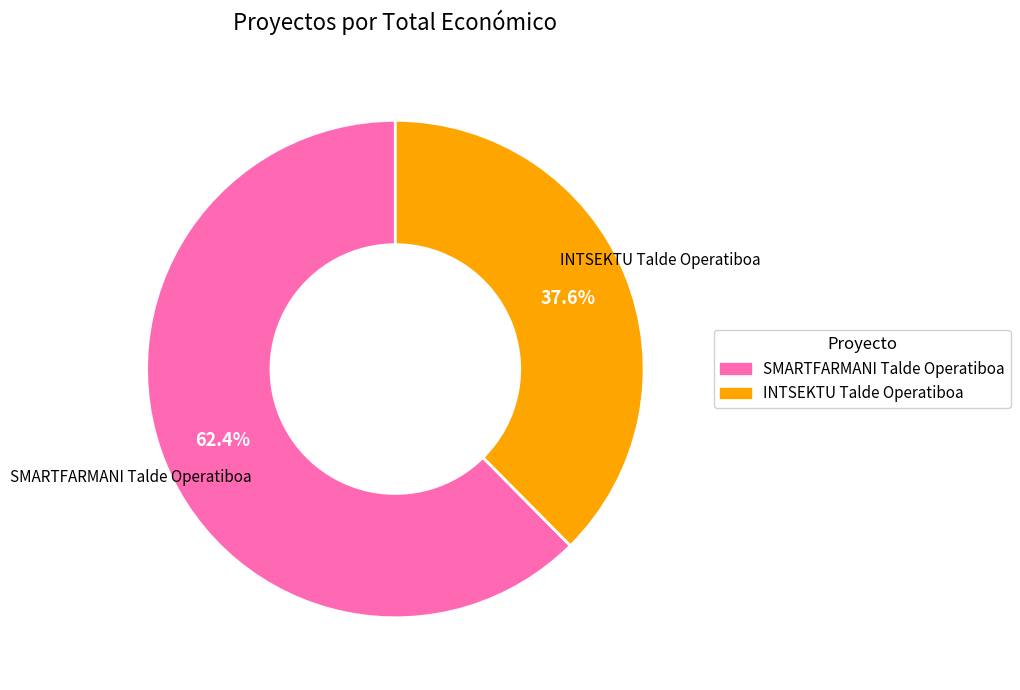

Count the number of slices in the pie.

2